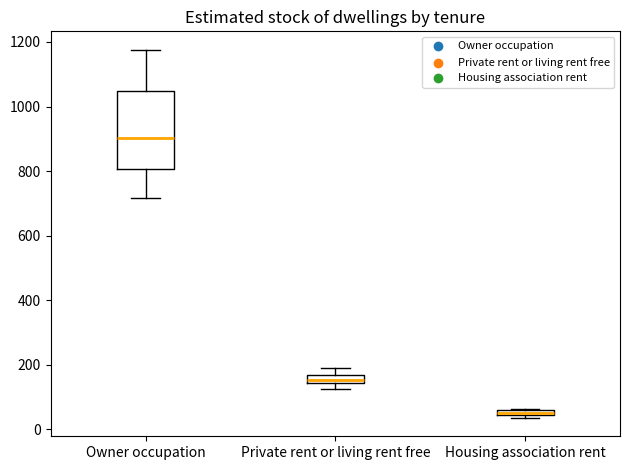

Where does the lower whisker of the box for Owner occupation end on the y-axis? The values are not printed on the chart, so give them approximately, as read against the axis.

720